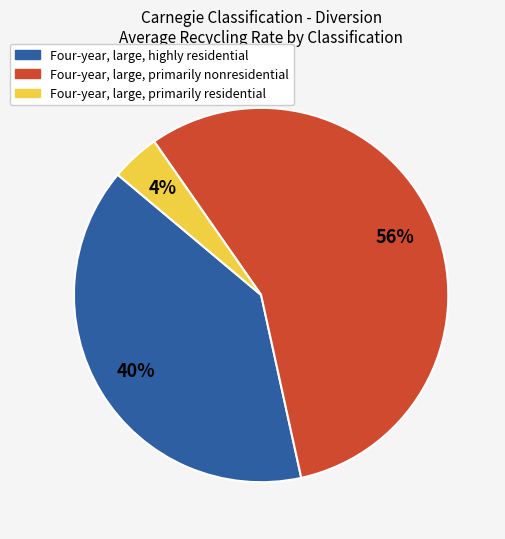

Do Four-year, large, primarily nonresidential and Four-year, large, primarily residential together represent more than half of the pie?

Yes